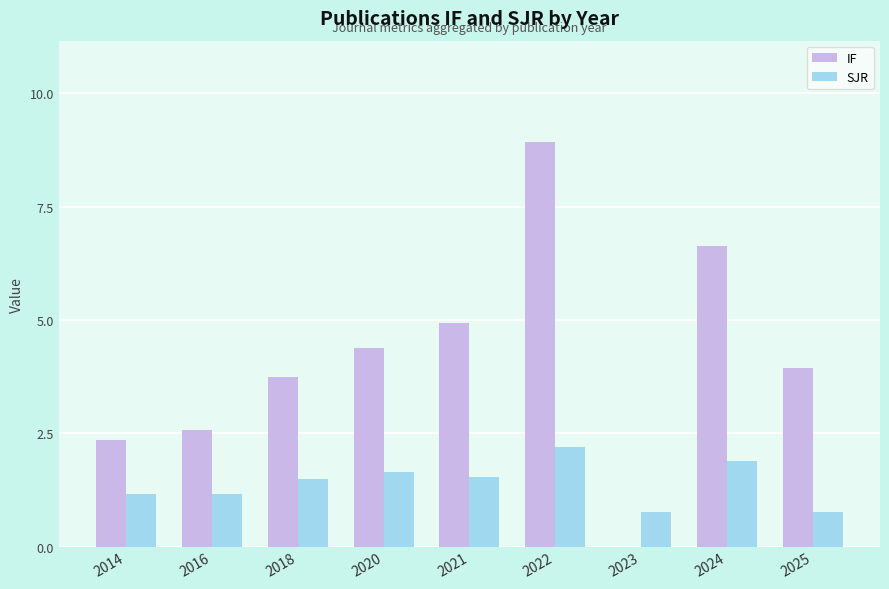

True or false: SJR has a value of 0.5 at 2021.

False